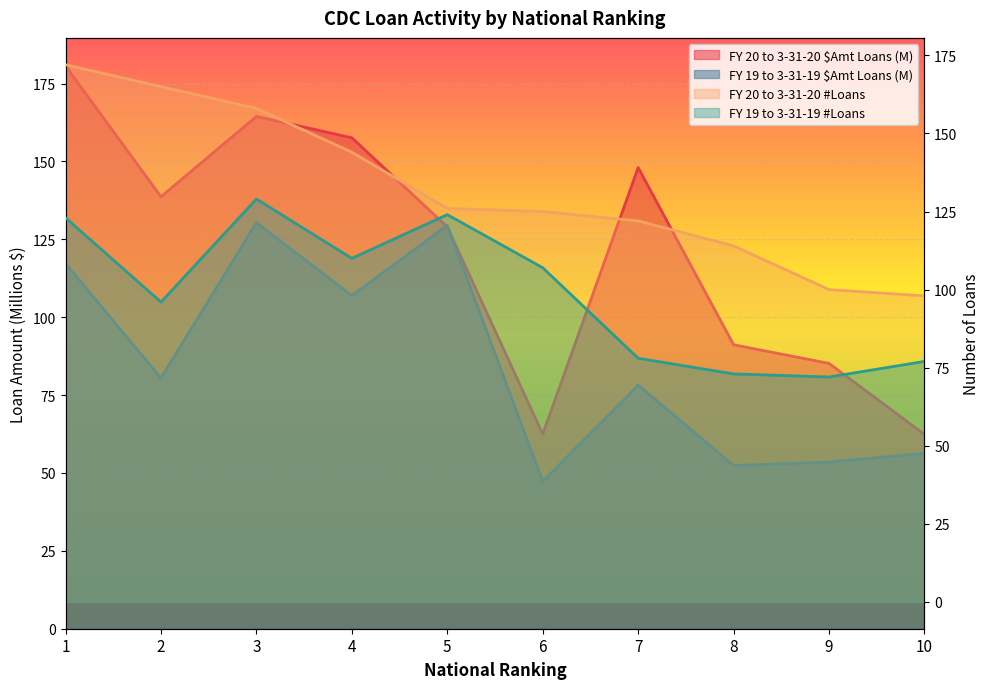

Is the value of FY 19 to 3-31-19 #Loans at 6 greater than the value of FY 20 to 3-31-20 #Loans at 6?

No